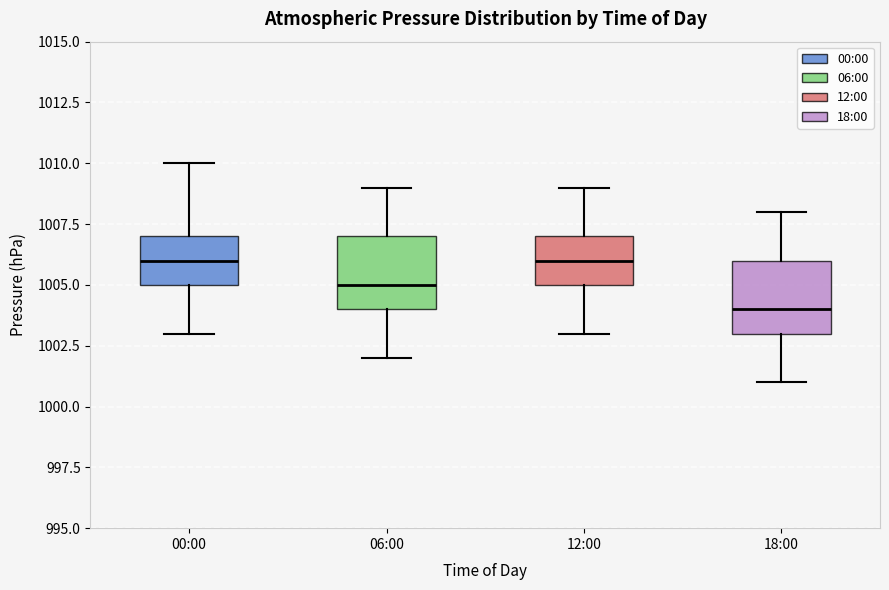

Reading left to right, read every box against the y-axis: the position of its median line, the range the box covers, and the ends of its whiskers. The values are not printed on the chart, so give them approximately, as read against the axis.

00:00: median 1006, box 1005 to 1007, whiskers 1003 to 1010
06:00: median 1005, box 1004 to 1007, whiskers 1002 to 1009
12:00: median 1006, box 1005 to 1007, whiskers 1003 to 1009
18:00: median 1004, box 1003 to 1006, whiskers 1001 to 1008